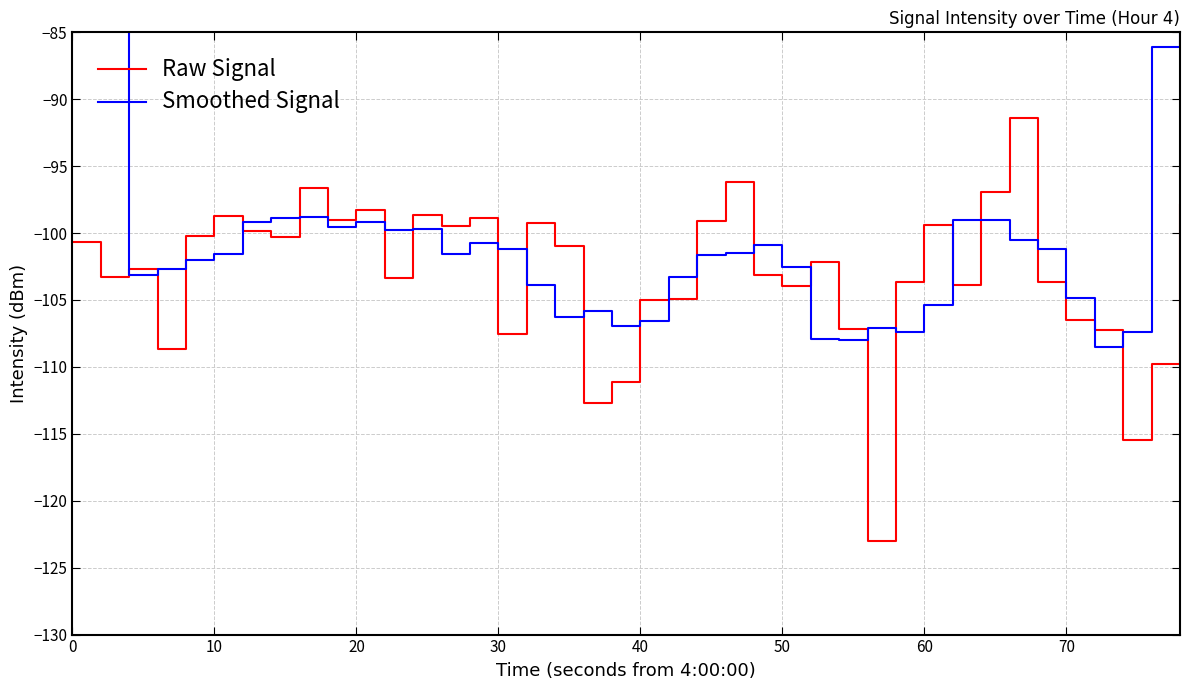

How many intersections are there between Smoothed Signal and Raw Signal?

22